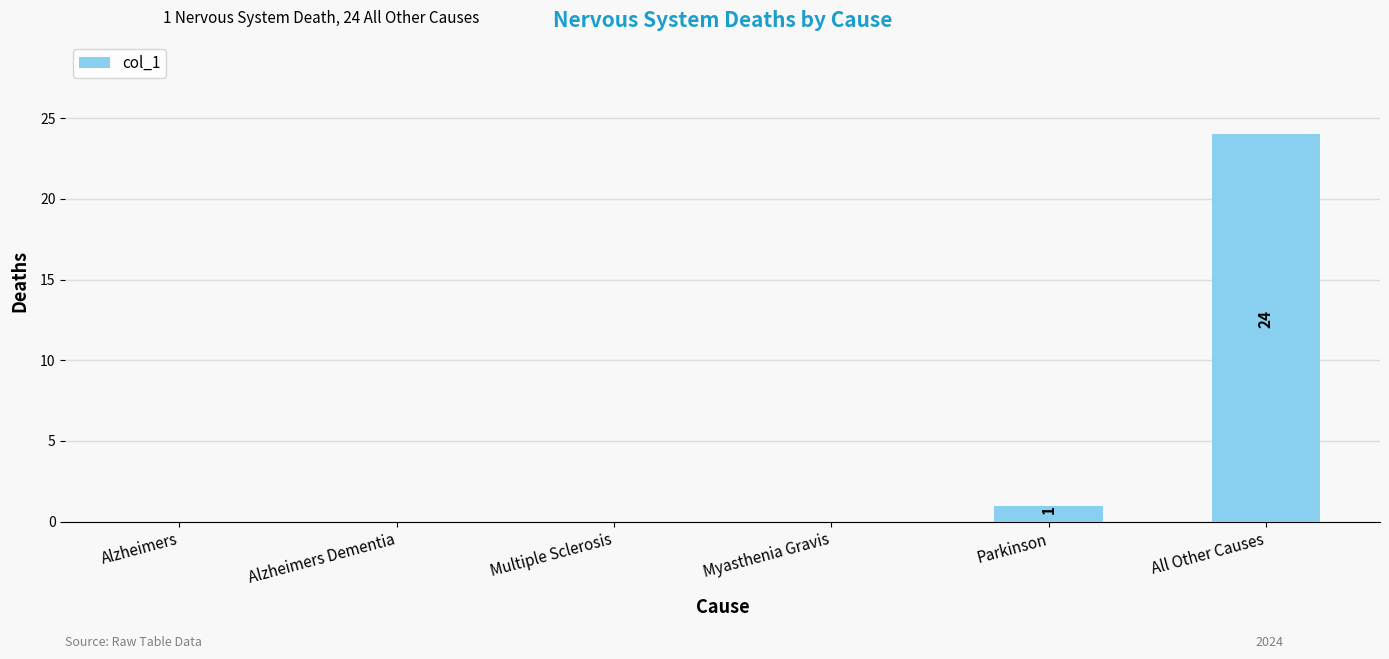

True or false: the data shows 0 at Alzheimers.

True